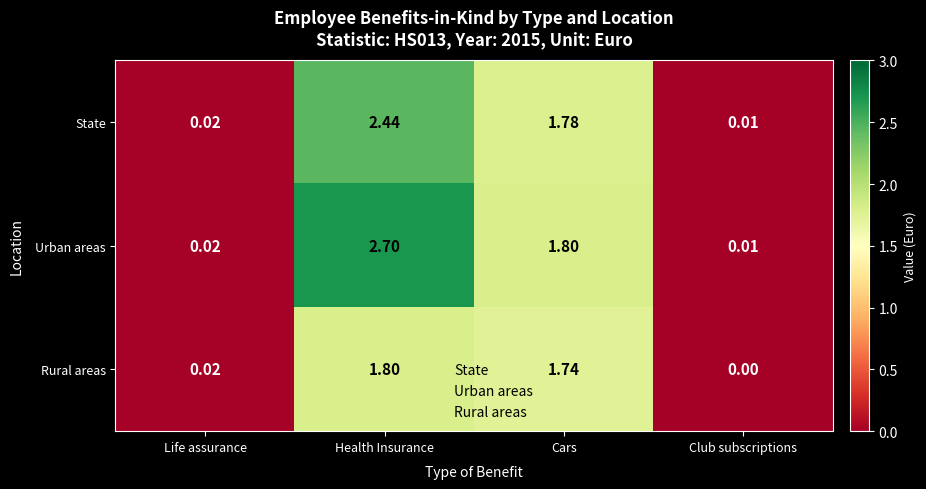

Where does the State series first go above 1?

Health Insurance